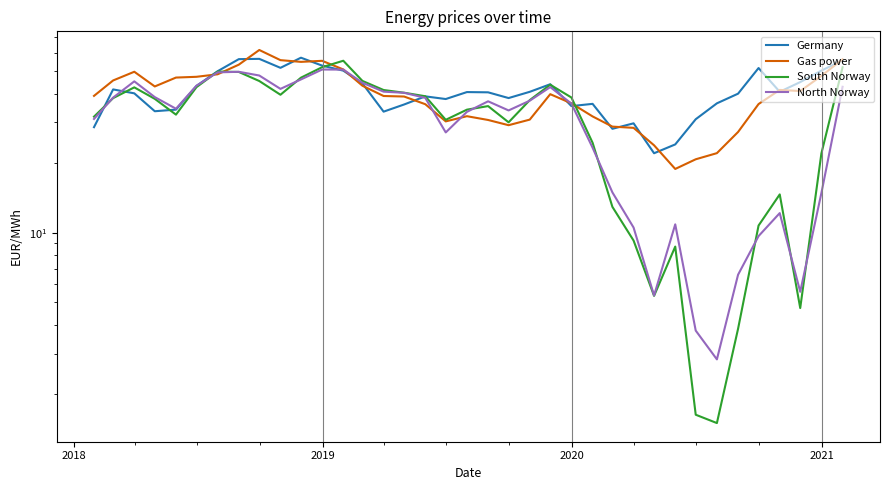

Which series ends up on top after the final intersection of Germany and Gas power?

Gas power